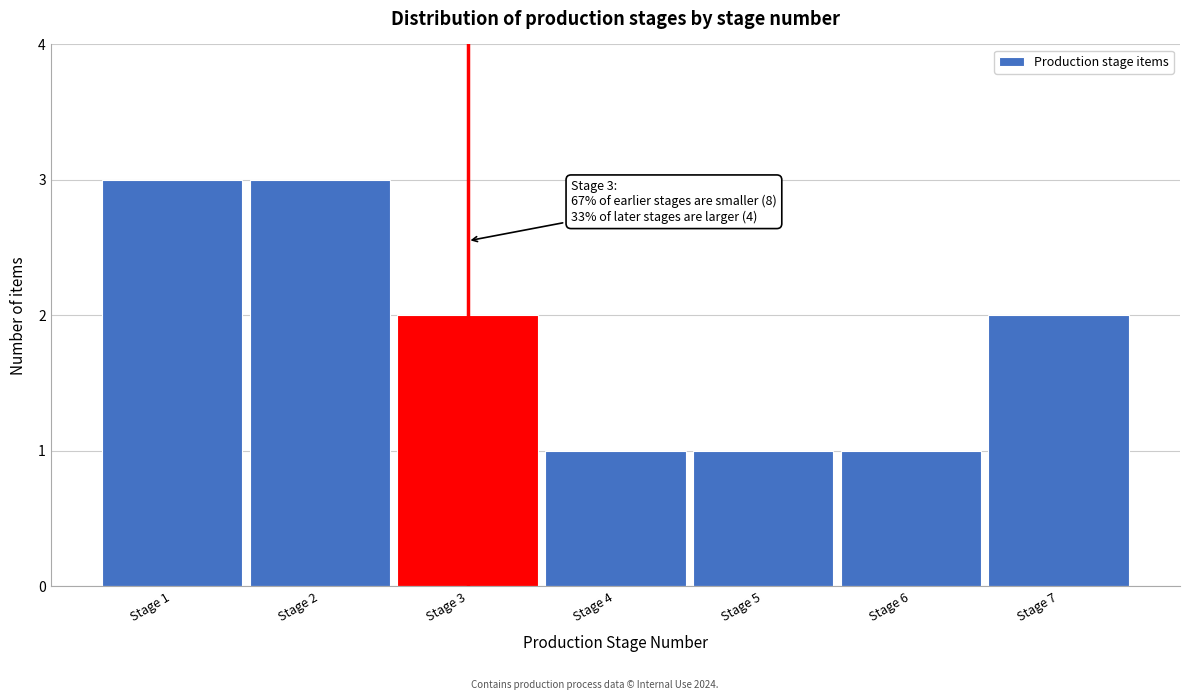

Reading right to left, extract all data points from this chart.

Stage 7=2	Stage 6=1	Stage 5=1	Stage 4=1	Stage 3=2	Stage 2=3	Stage 1=3